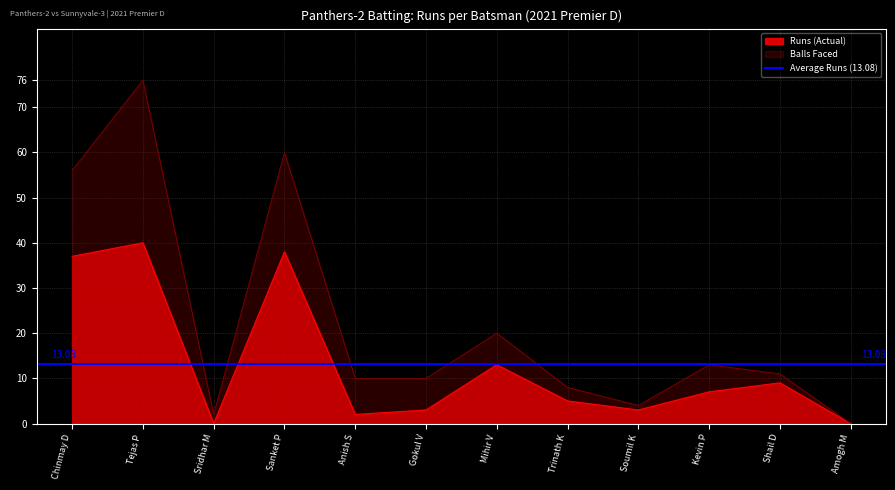

List the series in order of their overall mean, highest first.

Balls, Runs